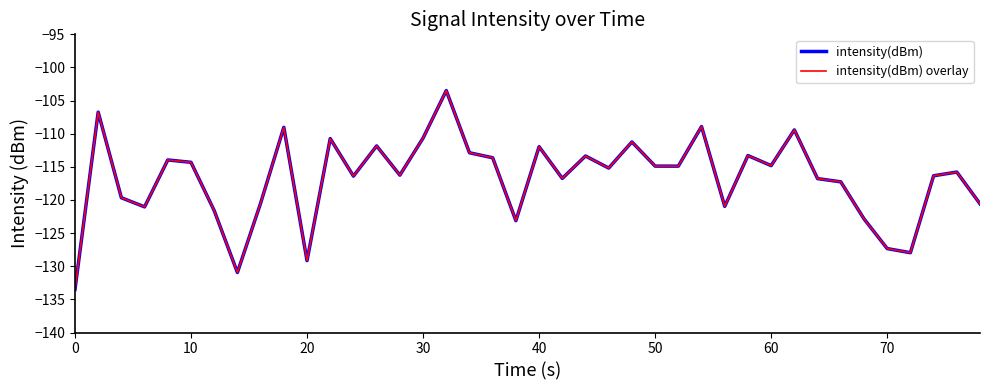

True or false: intensity(dBm) and intensity(dBm) overlay cross at least once.

False